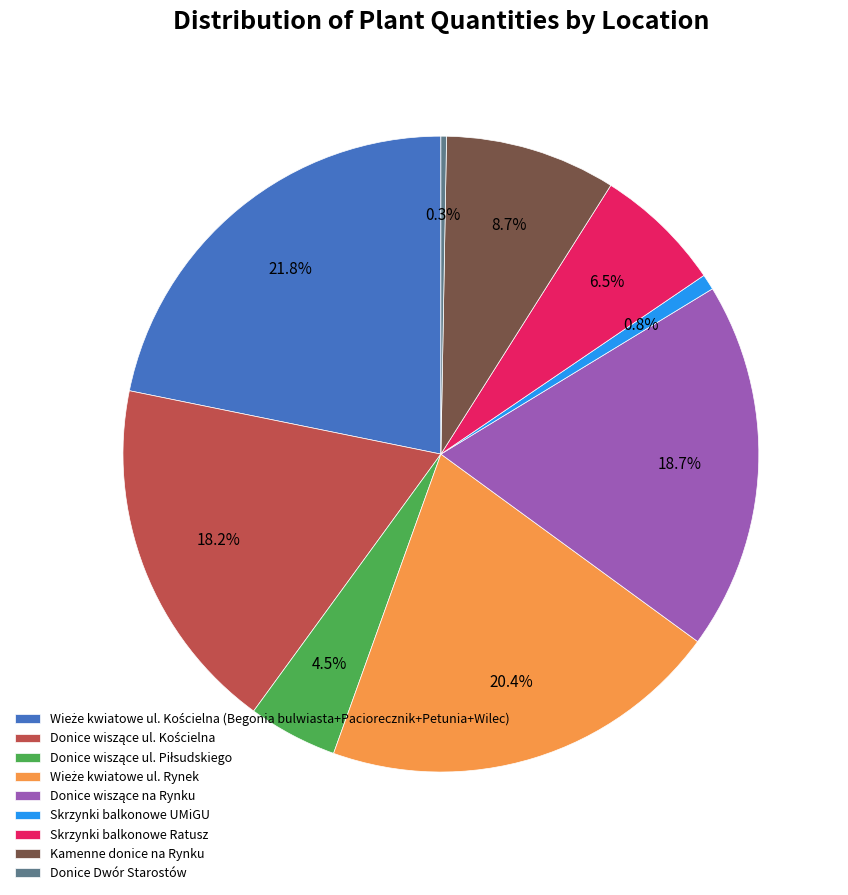

Is there a majority slice in this chart?

No